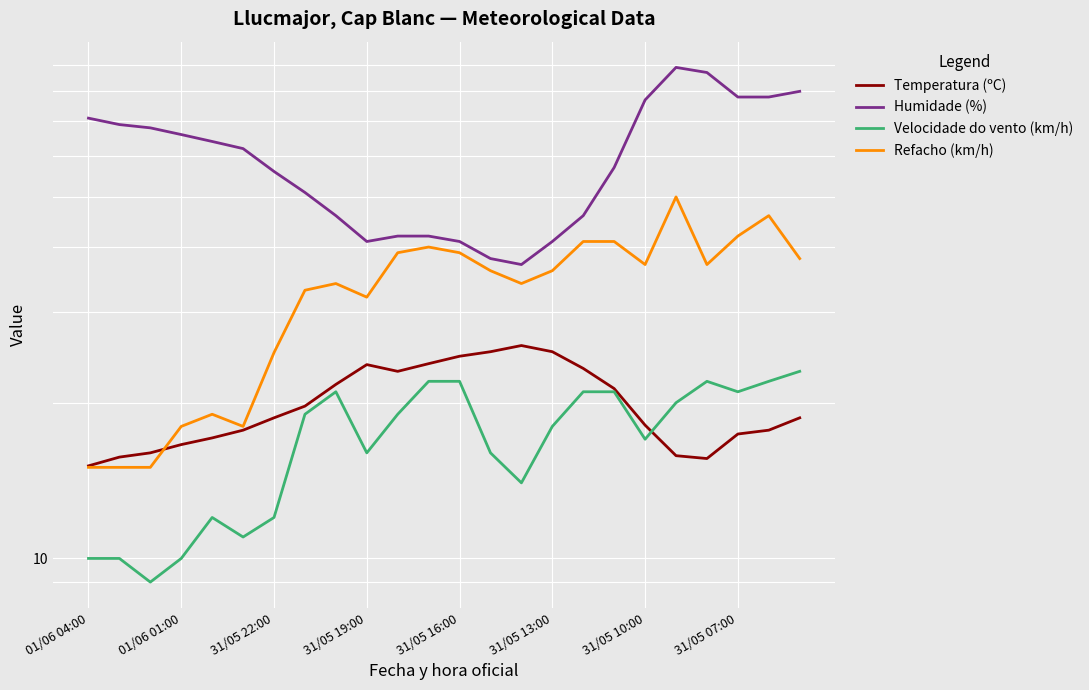

At how many categories does at least one series exceed 61?

12